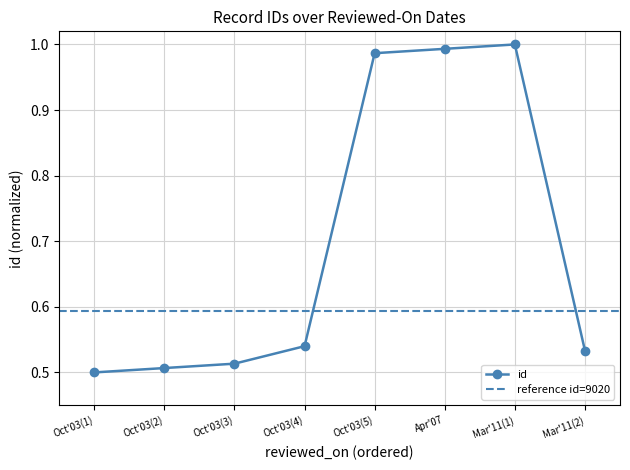

The id series shows 1.0 at Mar'11(1). True or false?

True